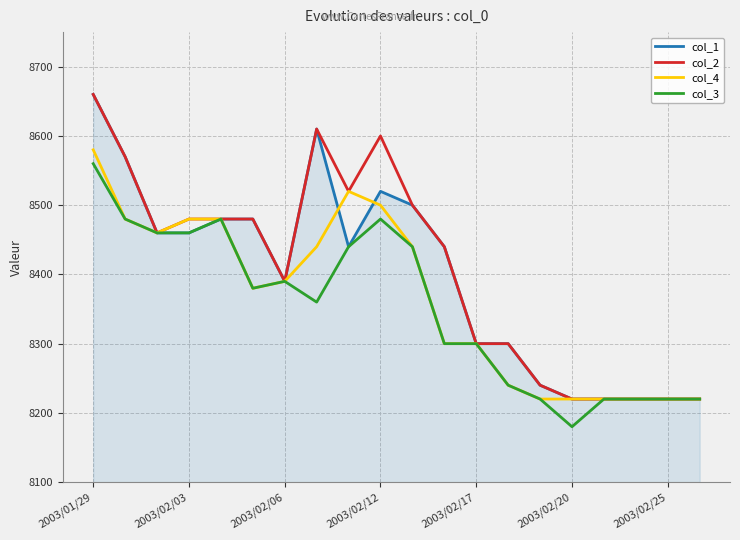

What is the highest value of the col_1 series?

8660